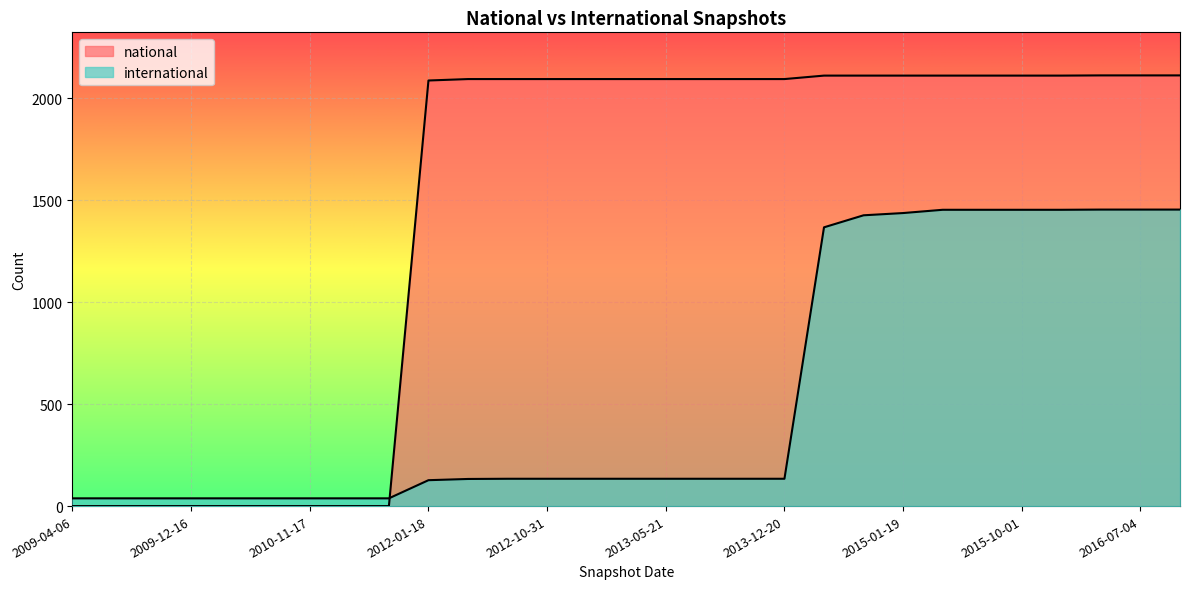

List the series in order of their overall mean, lowest first.

international, national